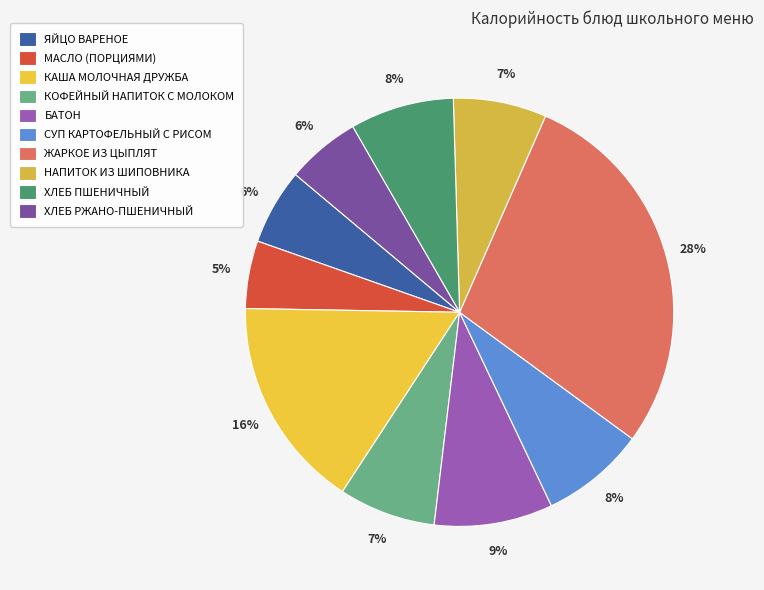

What portion of the pie excludes ЖАРКОЕ ИЗ ЦЫПЛЯТ?

71.5%